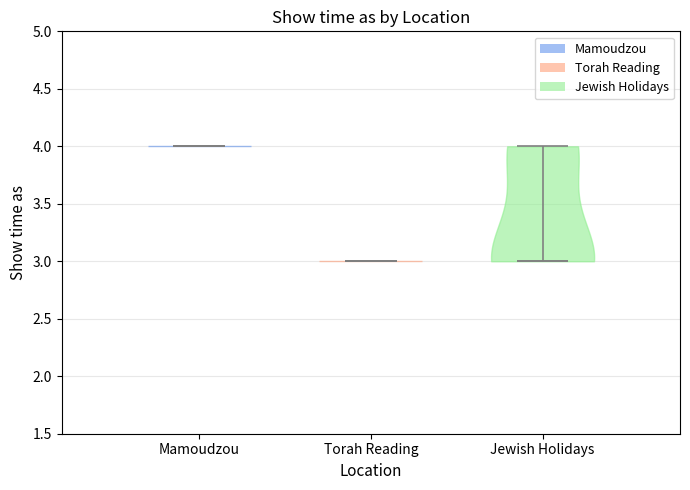

Reading left to right, read every violin against the y-axis: where its median line is, and the lowest and highest points it reaches. The values are not printed on the chart, so give them approximately, as read against the axis.

Mamoudzou: median line 4, lowest point 4, highest point 4
Torah Reading: median line 3, lowest point 3, highest point 3
Jewish Holidays: median line 3, lowest point 3, highest point 4